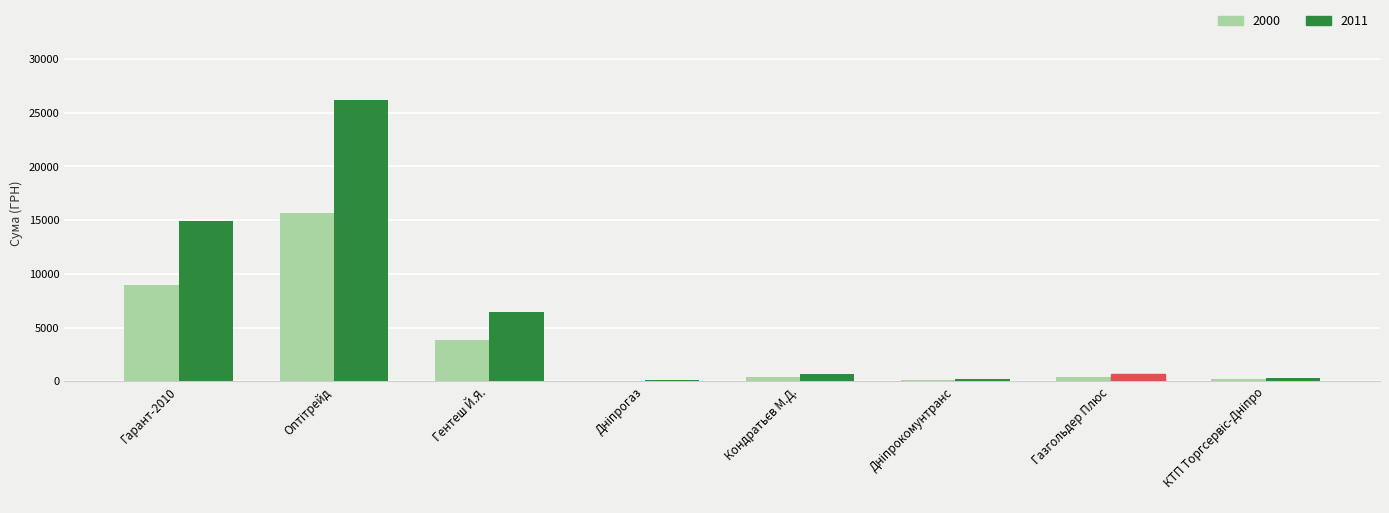

What is the greatest value displayed?

26169.0